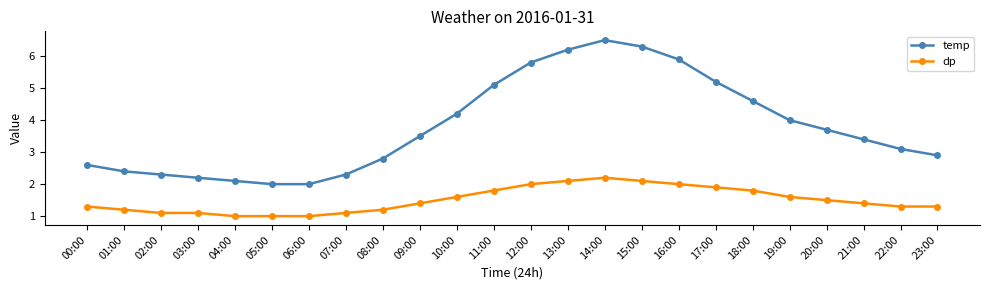

The value of temp at 13:00 is 6.2. True or false?

True